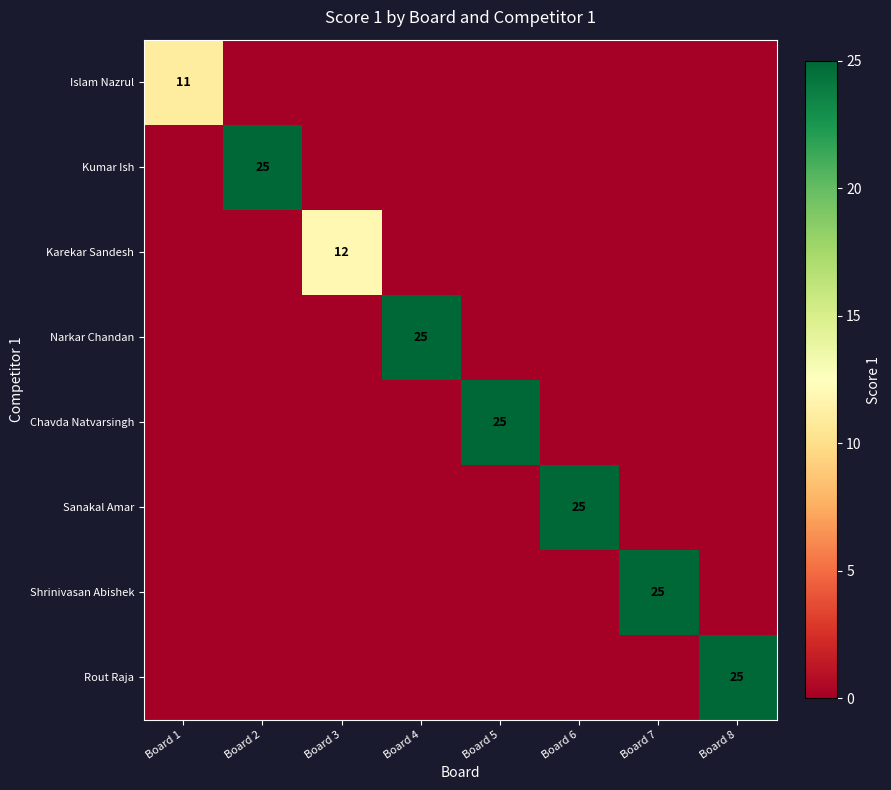

The value of Narkar Chandan at Board 7 is 0. True or false?

True